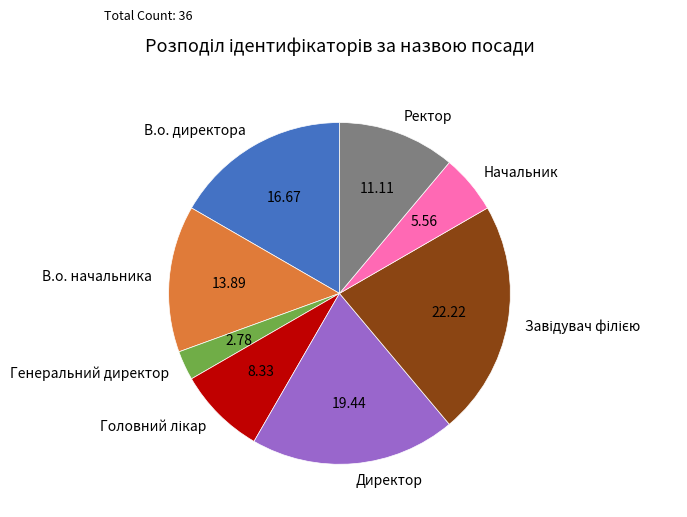

How many slices are in this pie chart?

8